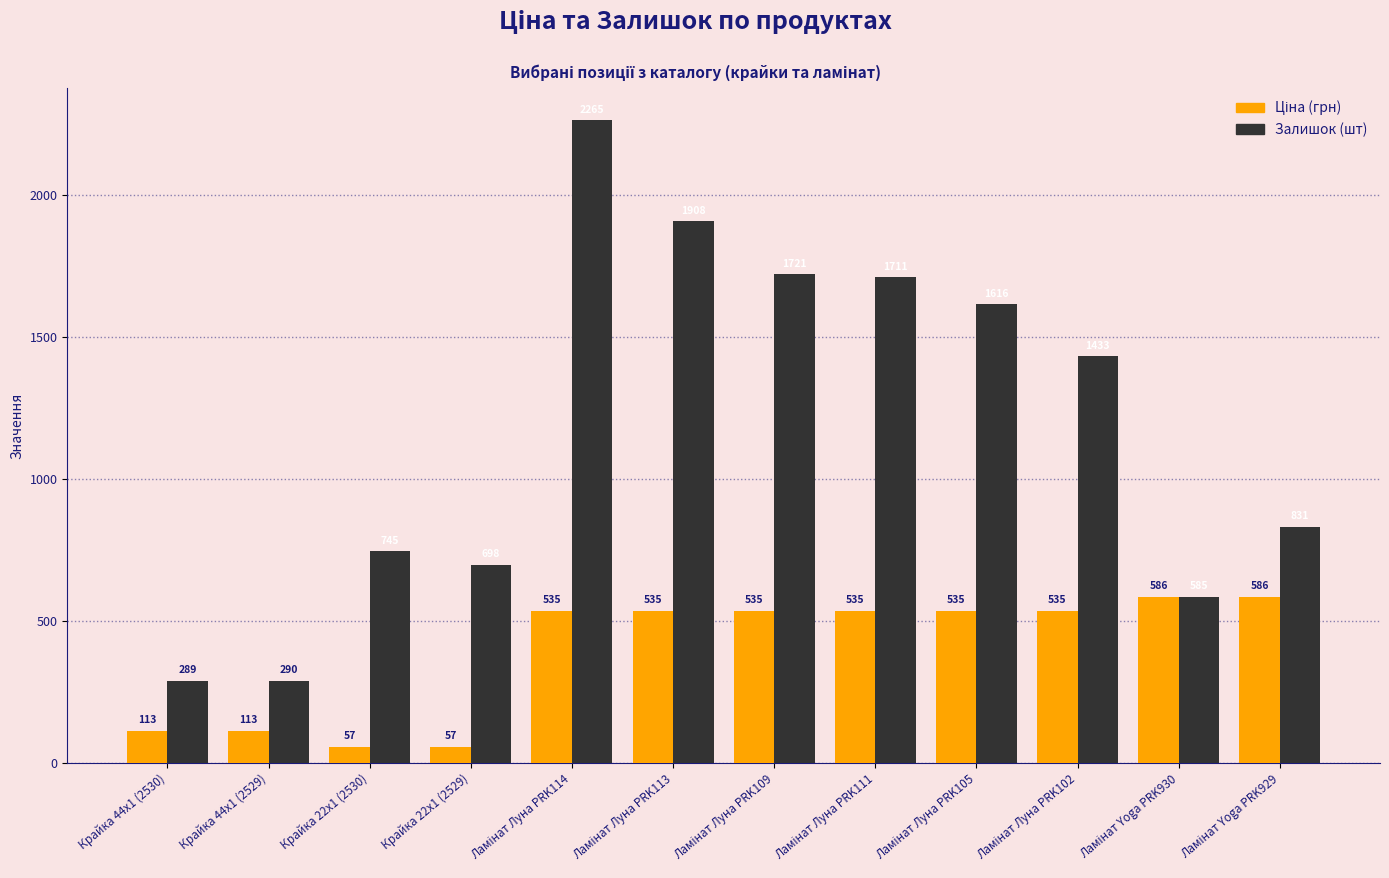

What is the smallest value displayed?

56.7